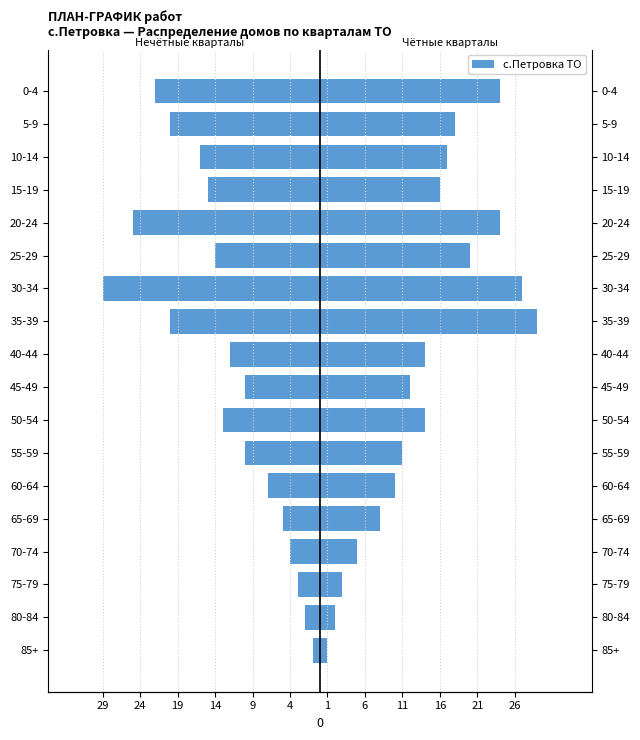

What is the difference between the values at 80-84 and 85+?

1